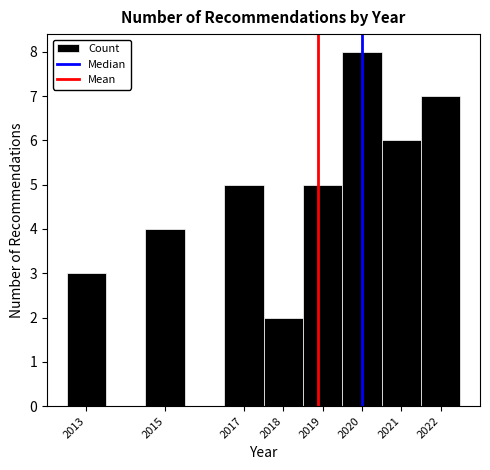

How tall is the bar that spans 2018.5 to 2019.5 on the x-axis? The values are not printed on the chart, so give them approximately, as read against the axis.

5